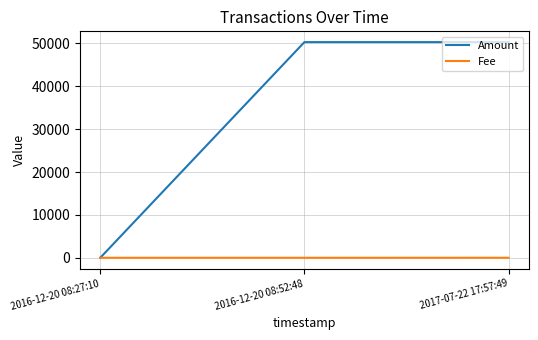

Read the Fee value at 2016-12-20 08:52:48.

1